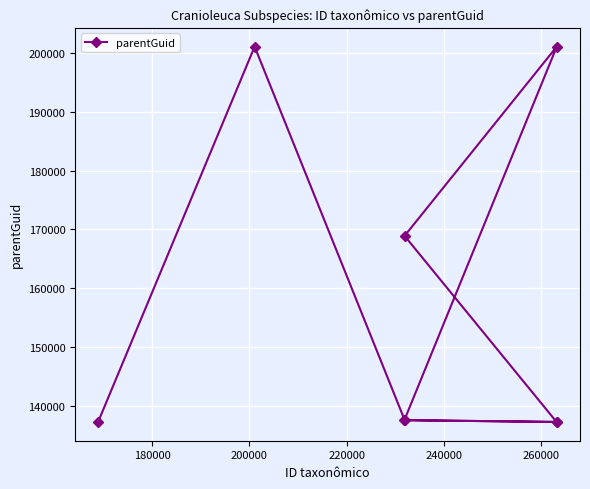

What is the greatest value displayed?

201131